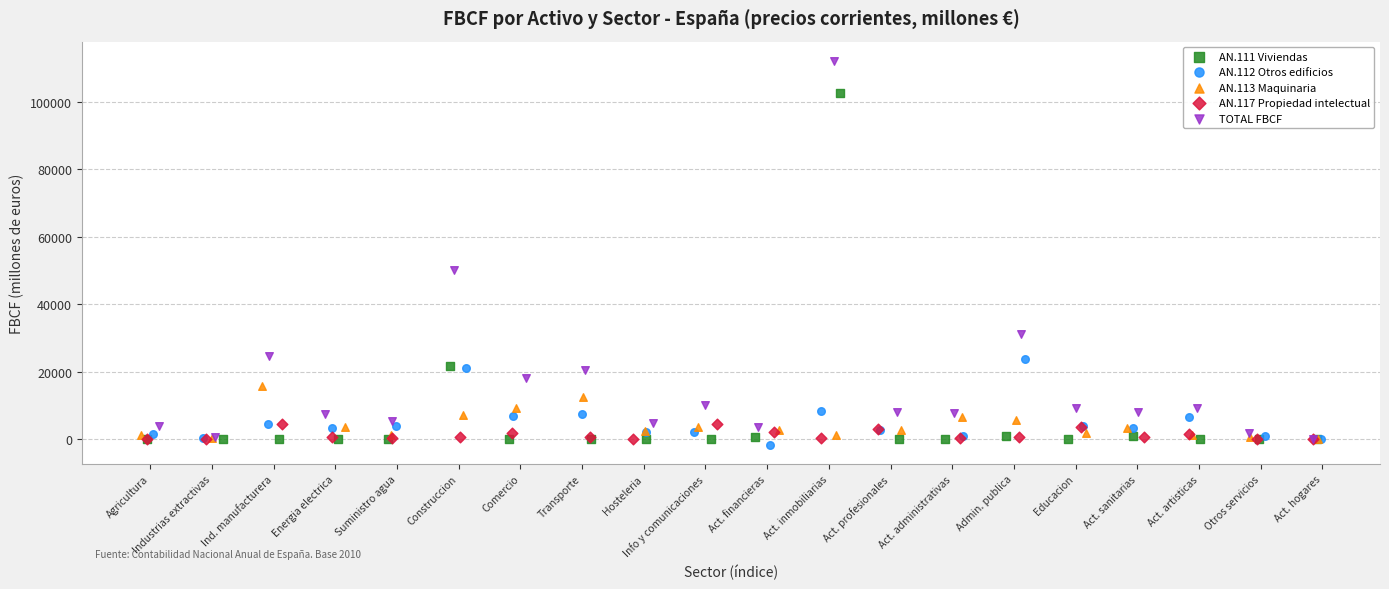

Which series reaches the maximum Y coordinate?

TOTAL FBCF